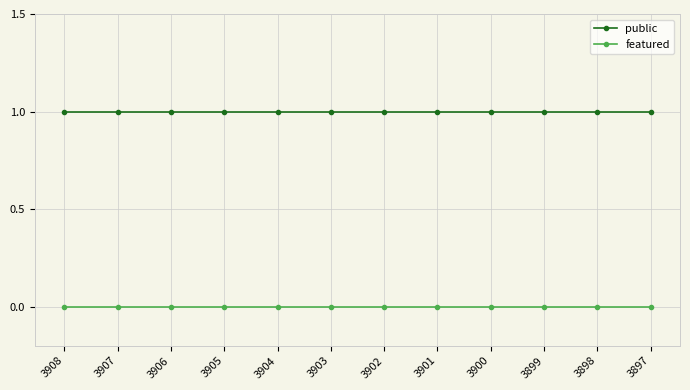

Is this an area chart (filled region under the line)?

No